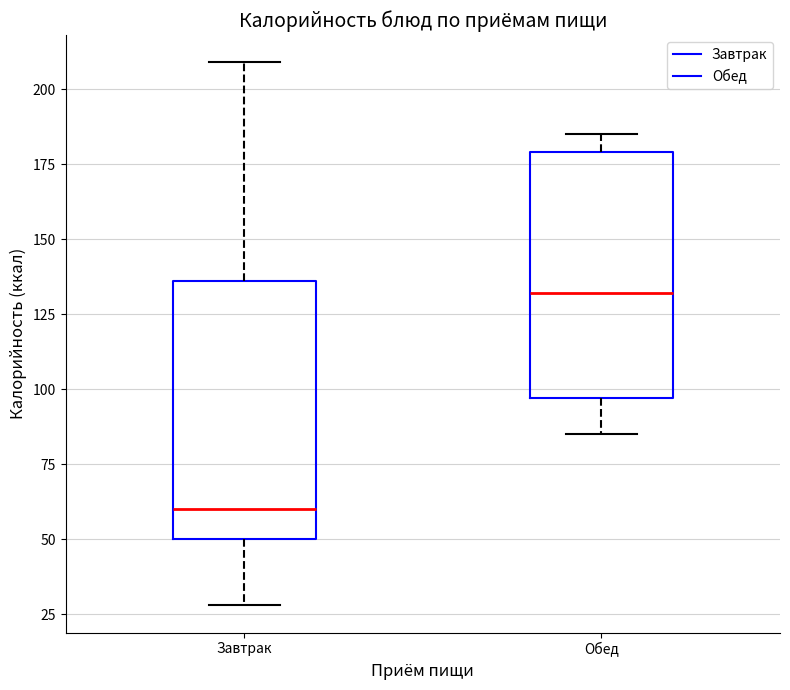

Reading left to right, read every box against the y-axis: the position of its median line, the range the box covers, and the ends of its whiskers. The values are not printed on the chart, so give them approximately, as read against the axis.

Завтрак: median 60, box 50 to 135, whiskers 30 to 210
Обед: median 130, box 95 to 180, whiskers 85 to 185